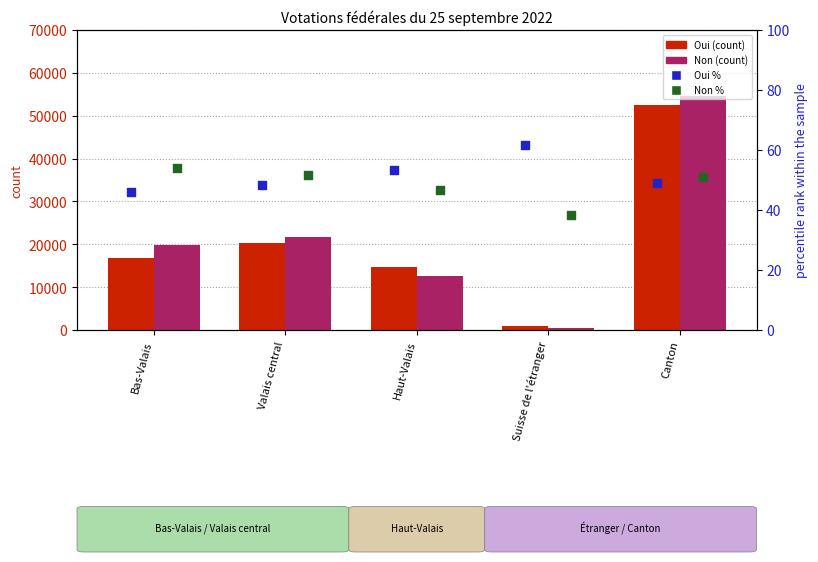

Which series reaches the maximum Y coordinate?

Non